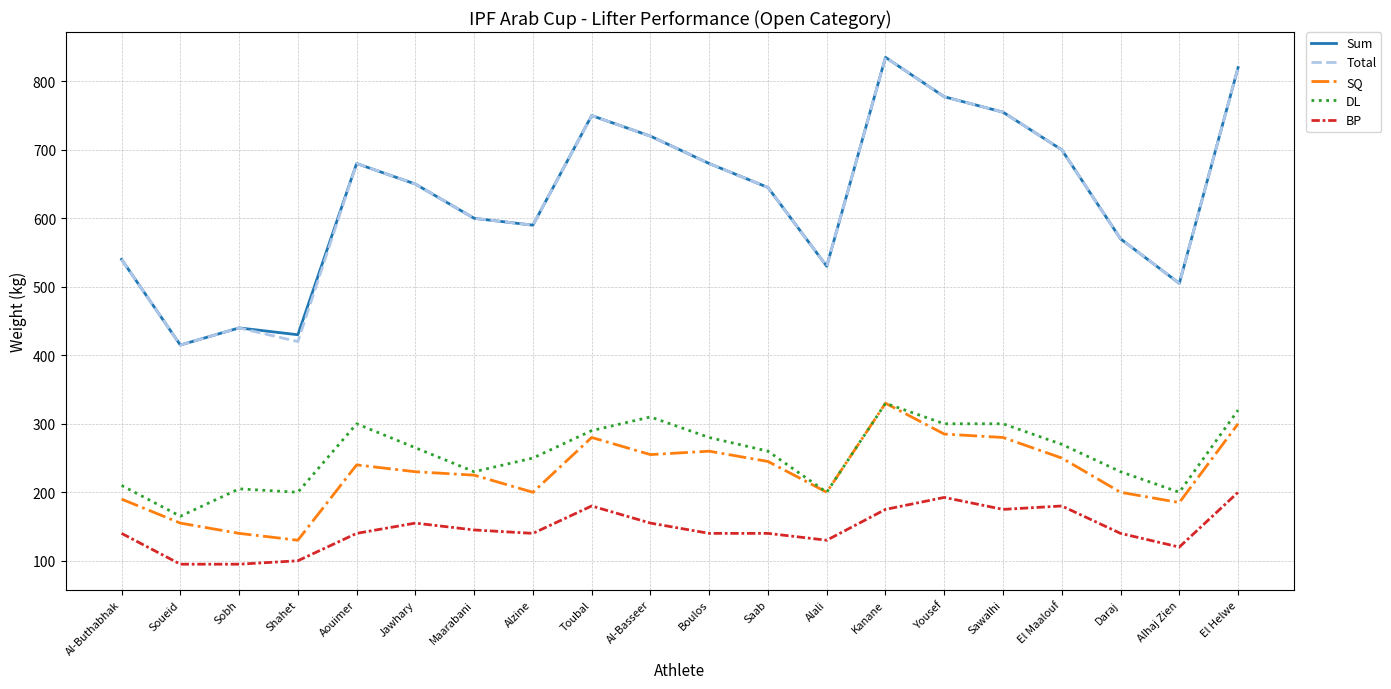

True or false: BP and DL cross at least once.

False